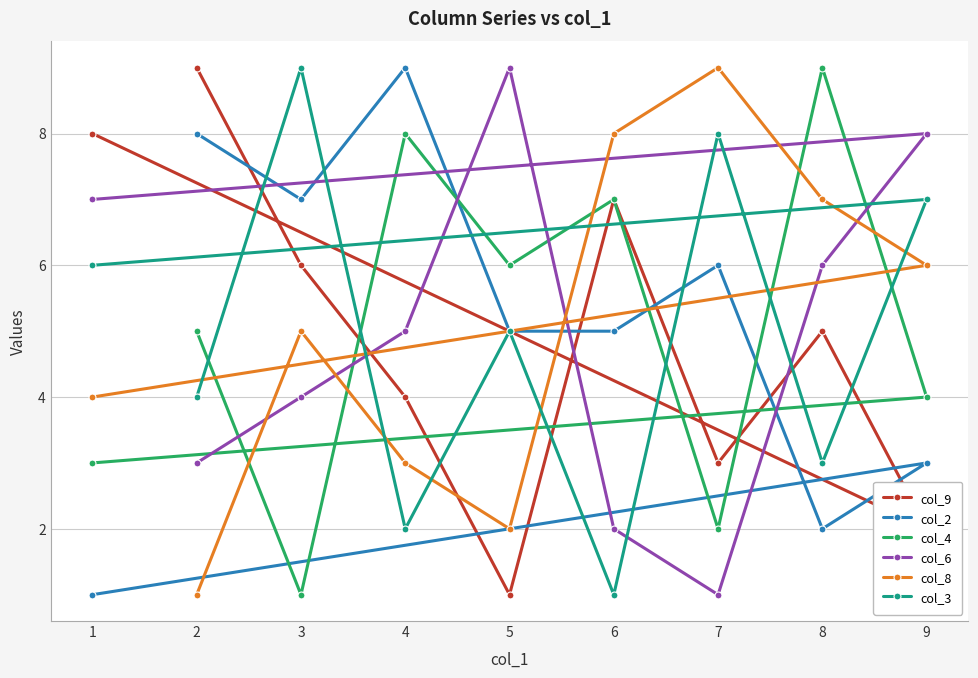

In col_4, how many points are higher than both neighbors (excluding endpoints)?

3